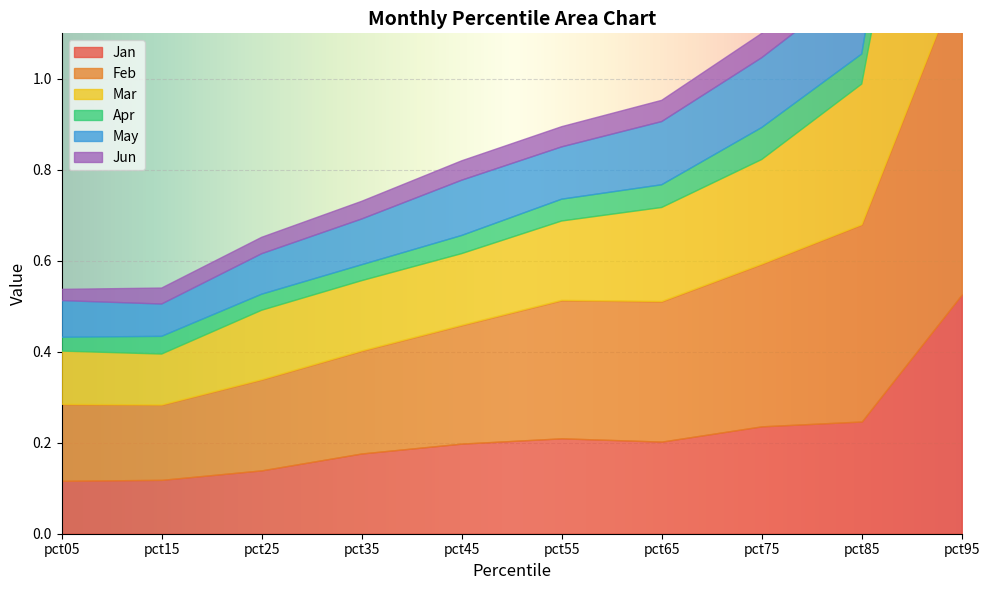

Reading left to right, what are all the values shown in this chart?

Jan: pct05=0.1	pct15=0.1	pct25=0.1	pct35=0.2	pct45=0.2	pct55=0.2	pct65=0.2	pct75=0.2	pct85=0.2	pct95=0.5
Feb: pct05=0.2	pct15=0.2	pct25=0.2	pct35=0.2	pct45=0.3	pct55=0.3	pct65=0.3	pct75=0.4	pct85=0.4	pct95=0.7
Mar: pct05=0.1	pct15=0.1	pct25=0.2	pct35=0.2	pct45=0.2	pct55=0.2	pct65=0.2	pct75=0.2	pct85=0.3	pct95=0.9
Apr: pct05=0.0	pct15=0.0	pct25=0.0	pct35=0.0	pct45=0.0	pct55=0.0	pct65=0.0	pct75=0.1	pct85=0.1	pct95=0.2
May: pct05=0.1	pct15=0.1	pct25=0.1	pct35=0.1	pct45=0.1	pct55=0.1	pct65=0.1	pct75=0.2	pct85=0.2	pct95=0.3
Jun: pct05=0.0	pct15=0.0	pct25=0.0	pct35=0.0	pct45=0.0	pct55=0.0	pct65=0.0	pct75=0.1	pct85=0.0	pct95=0.3